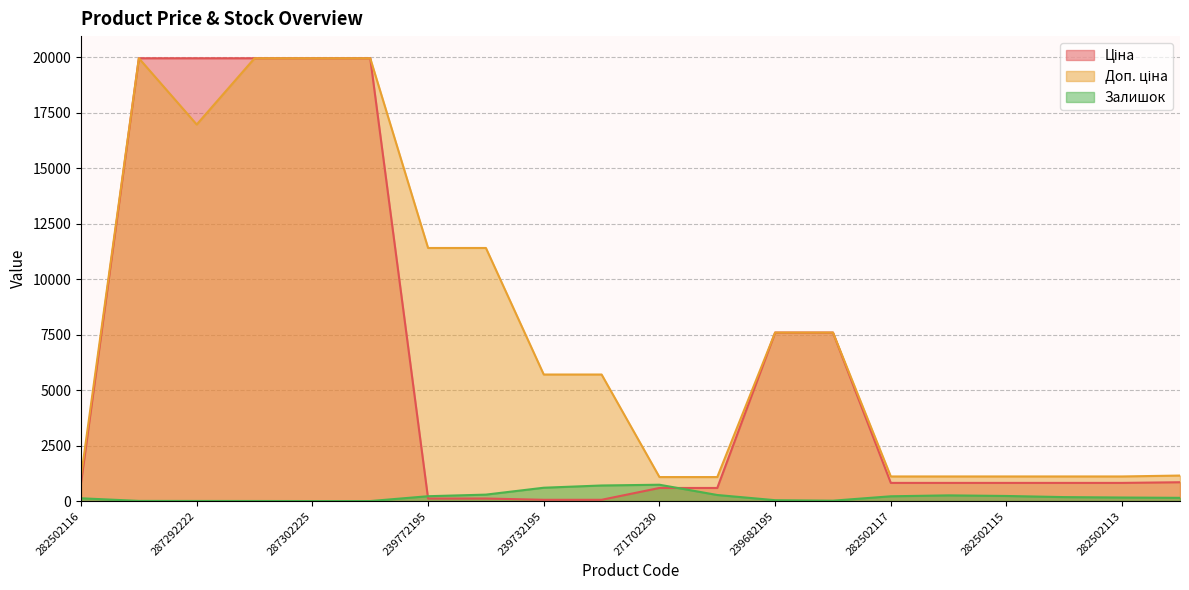

Rank the series at 271702230 from lowest to highest value.

Ціна, Залишок, Доп. ціна